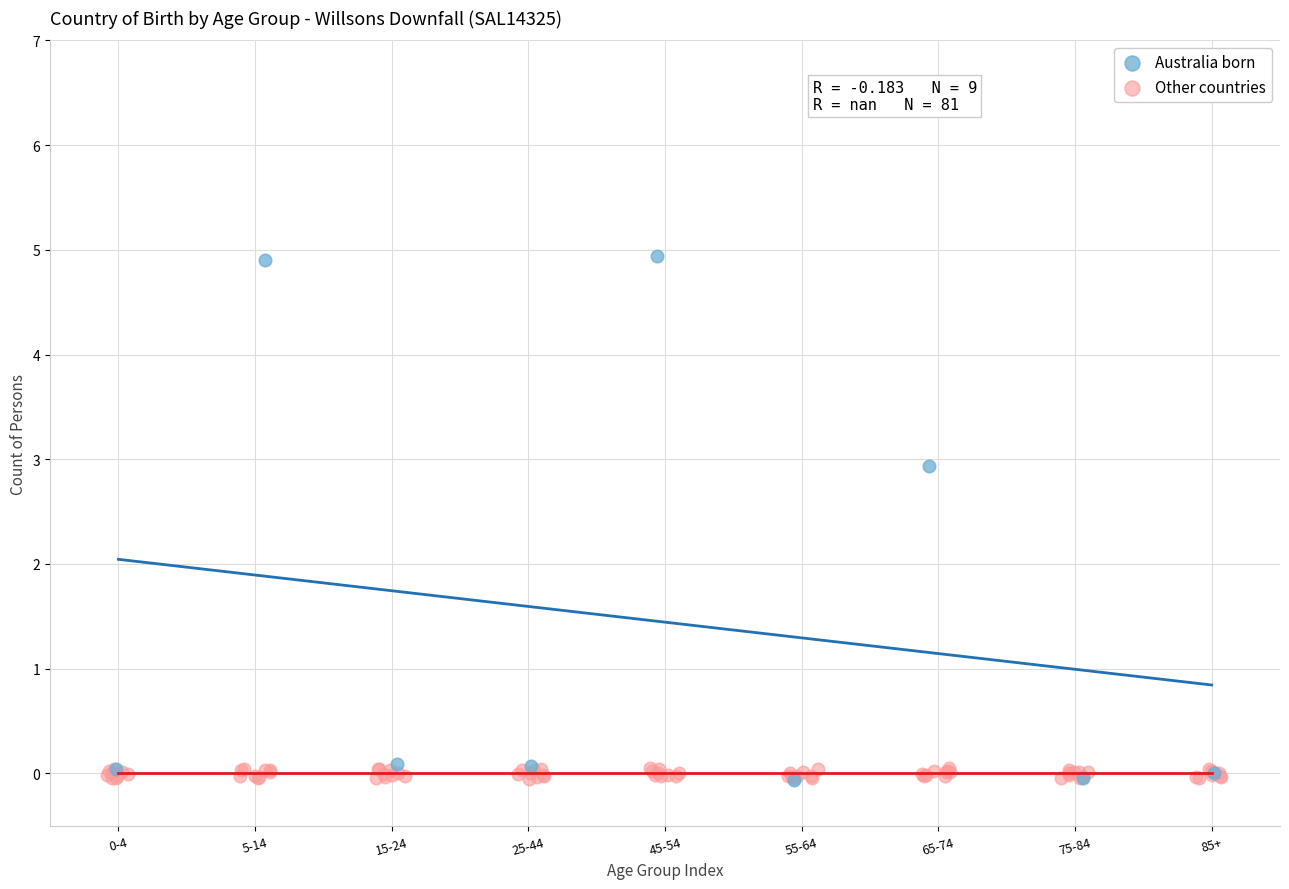

Which series reaches the maximum Y coordinate?

Australia born